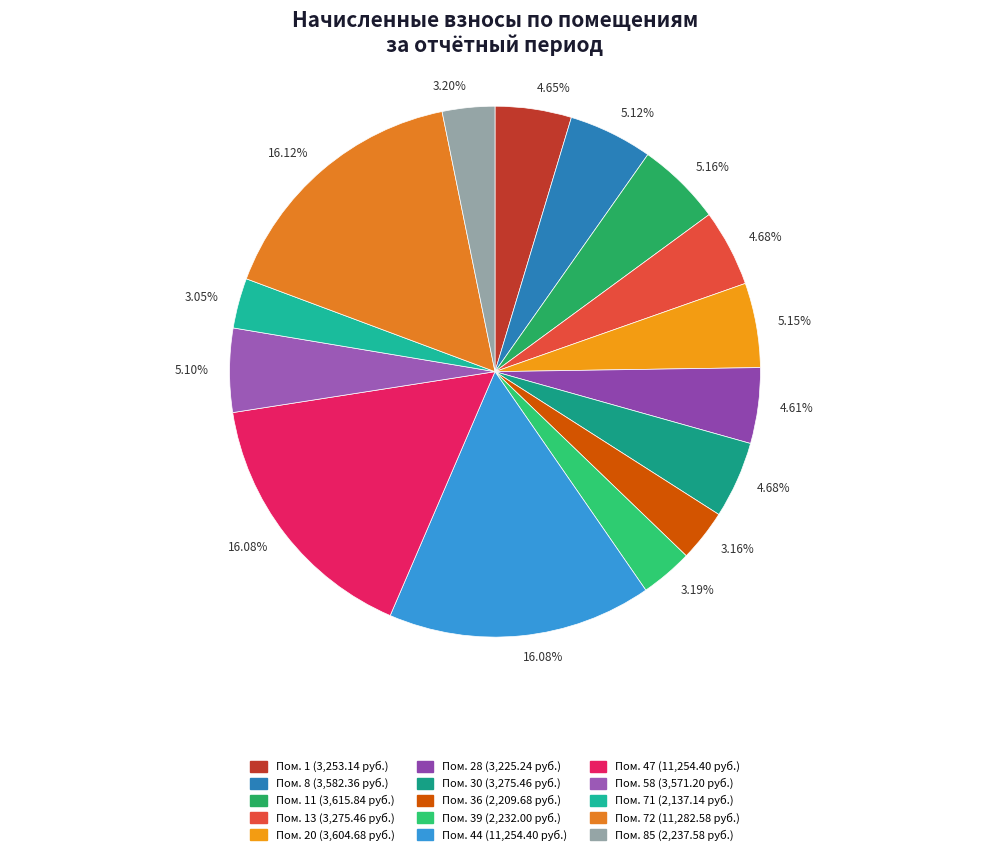

Does any single category account for the majority?

No